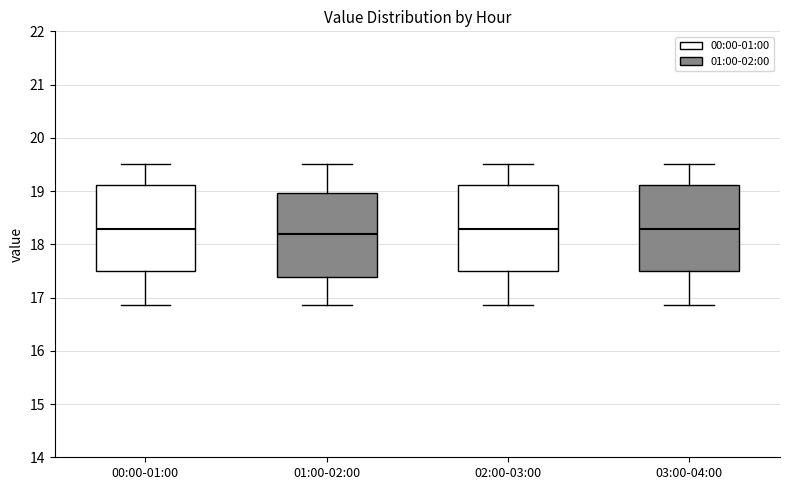

Reading left to right, read every box against the y-axis: the position of its median line, the range the box covers, and the ends of its whiskers. The values are not printed on the chart, so give them approximately, as read against the axis.

00:00-01:00: median 18.3, box 17.5 to 19.1, whiskers 16.9 to 19.5
01:00-02:00: median 18.2, box 17.4 to 19.0, whiskers 16.9 to 19.5
02:00-03:00: median 18.3, box 17.5 to 19.1, whiskers 16.9 to 19.5
03:00-04:00: median 18.3, box 17.5 to 19.1, whiskers 16.9 to 19.5